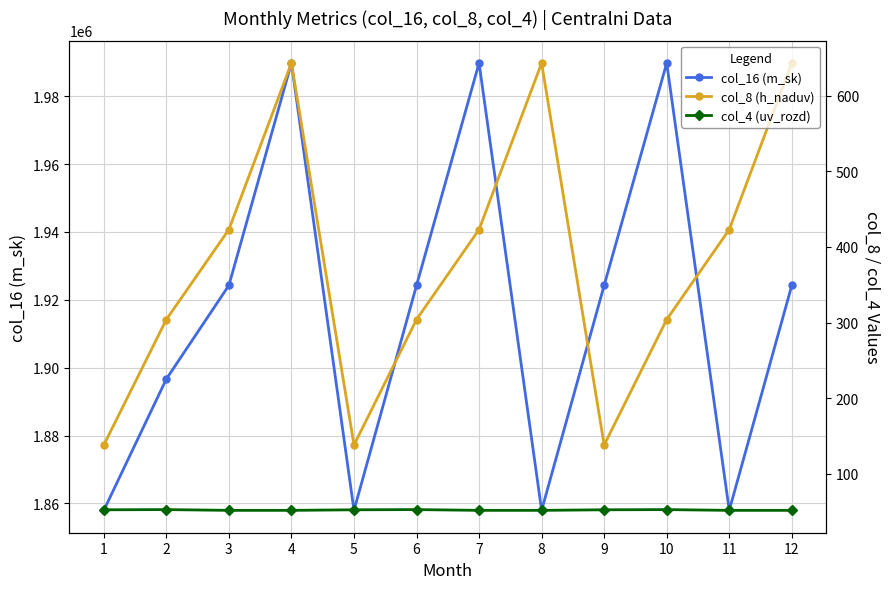

What is the spread (max minus min) of values at 6?

1924208.4